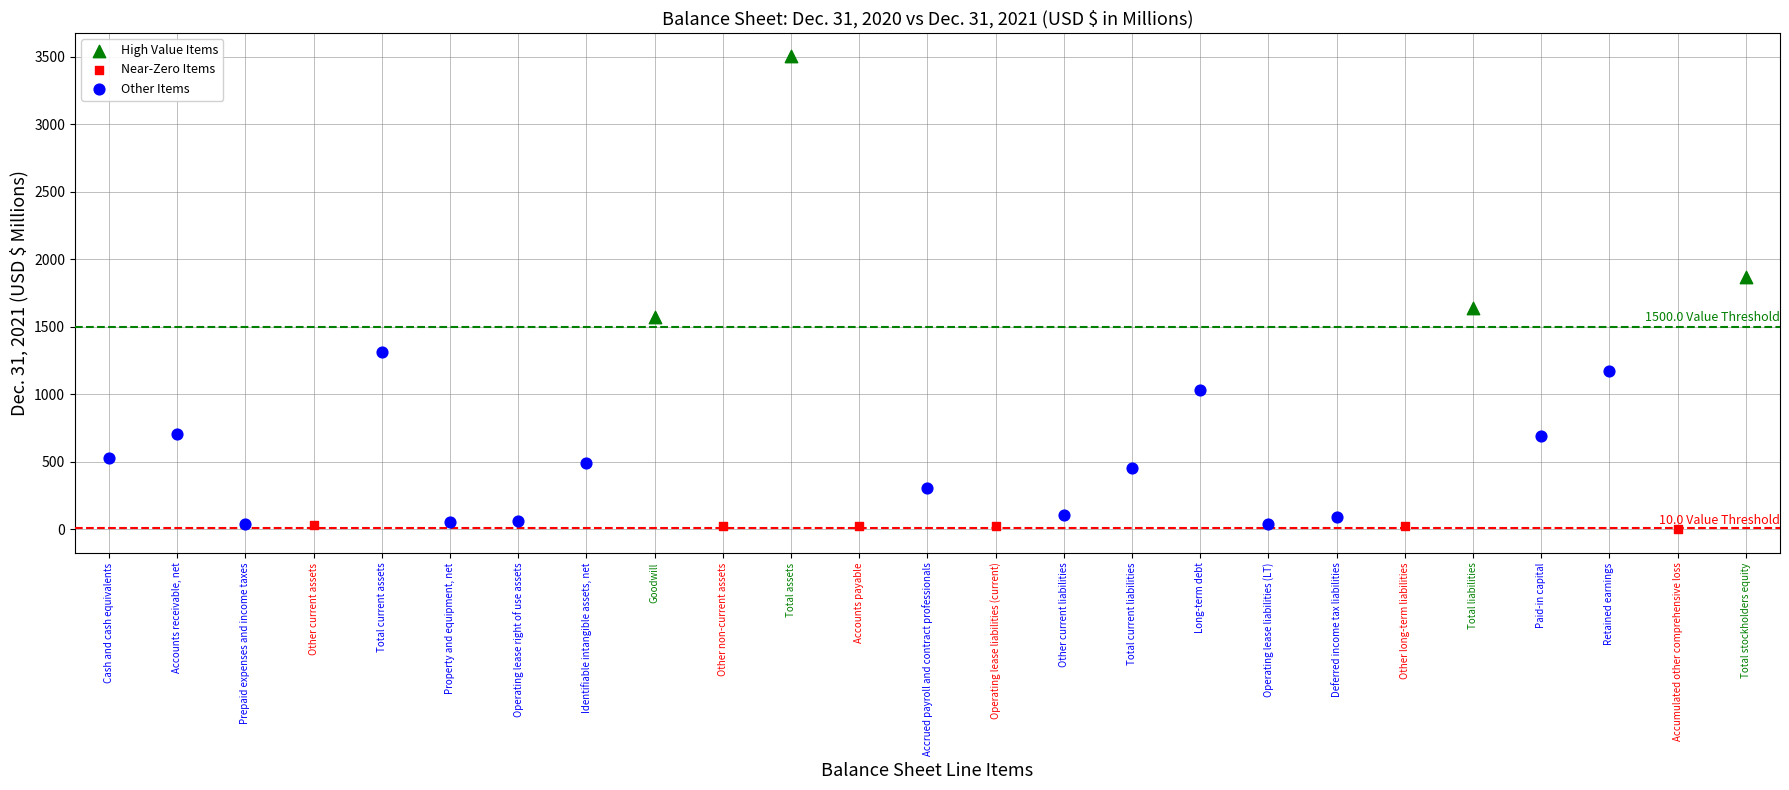

Which series has the largest Y range (max minus min)?

High Value Items